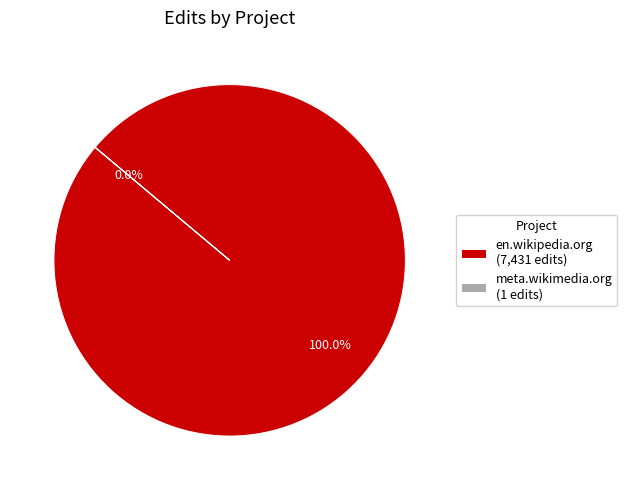

Is there a majority slice in this chart?

Yes